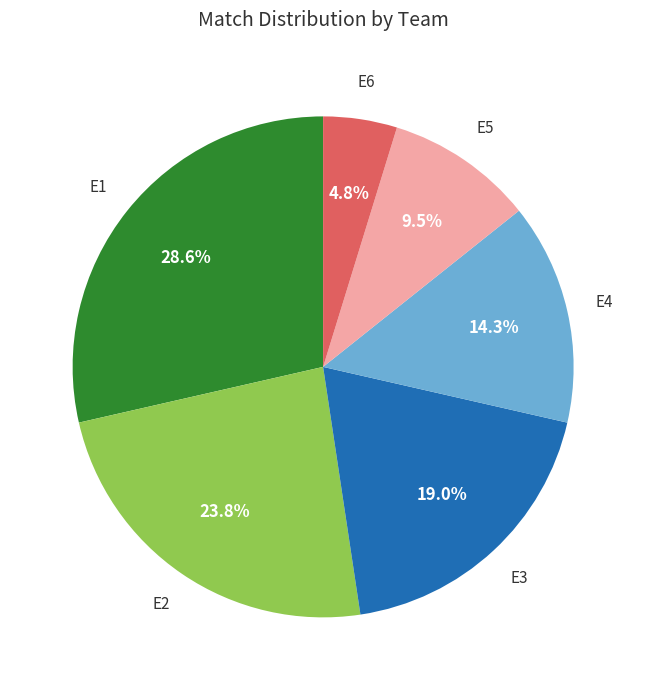

Does any single category account for the majority?

No